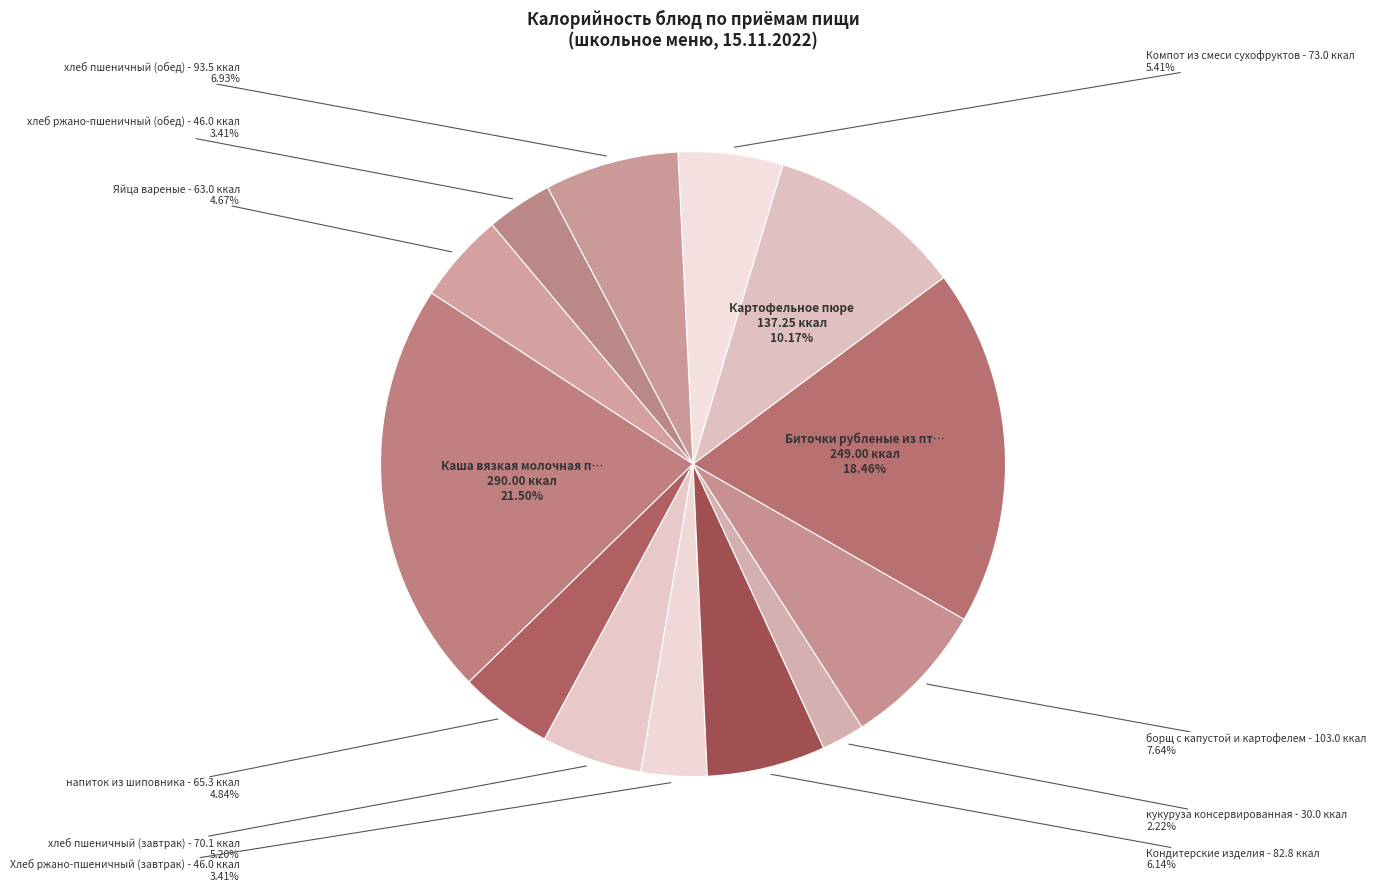

How many slices are in this pie chart?

13